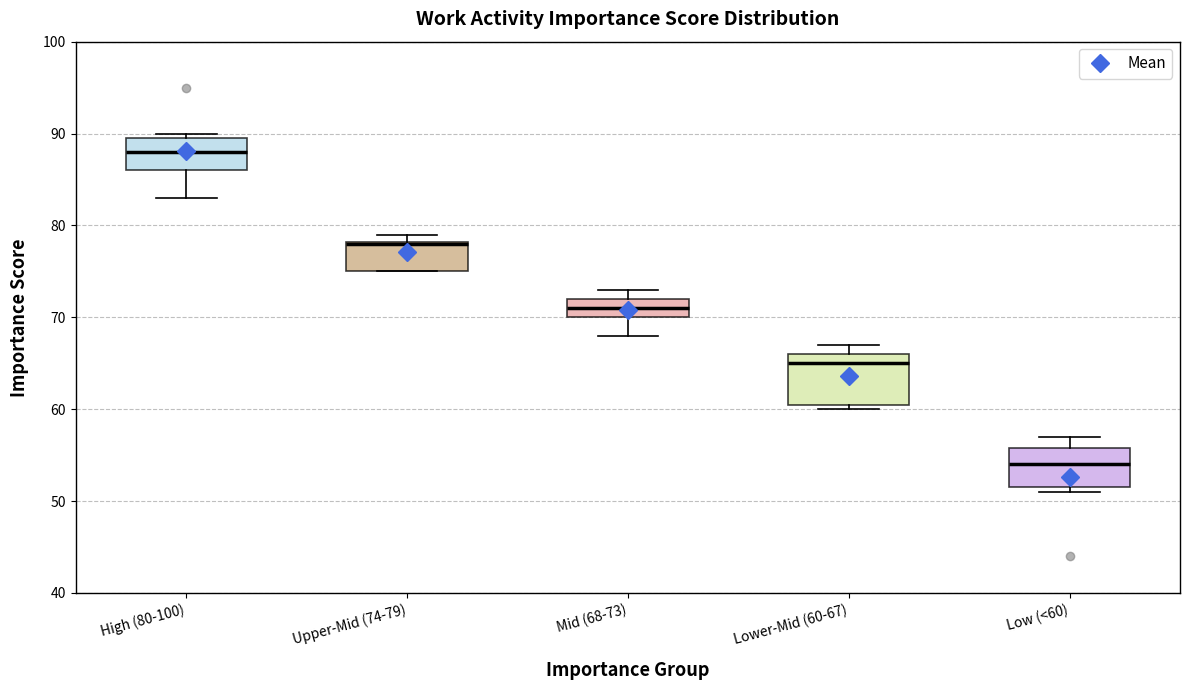

Where does the lower whisker of the box for Mid (68-73) end on the y-axis? The values are not printed on the chart, so give them approximately, as read against the axis.

68